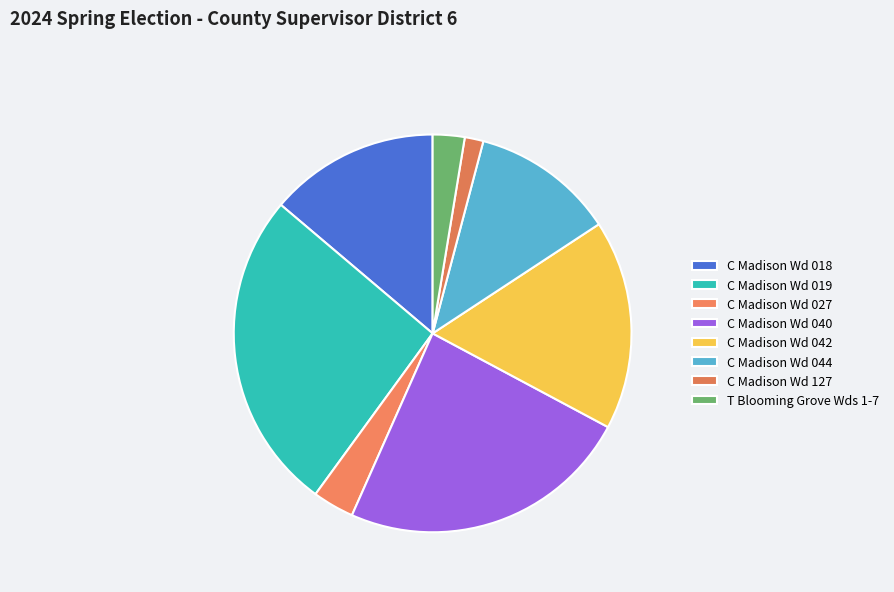

True or false: C Madison Wd 040 accounts for 24% of the total.

True